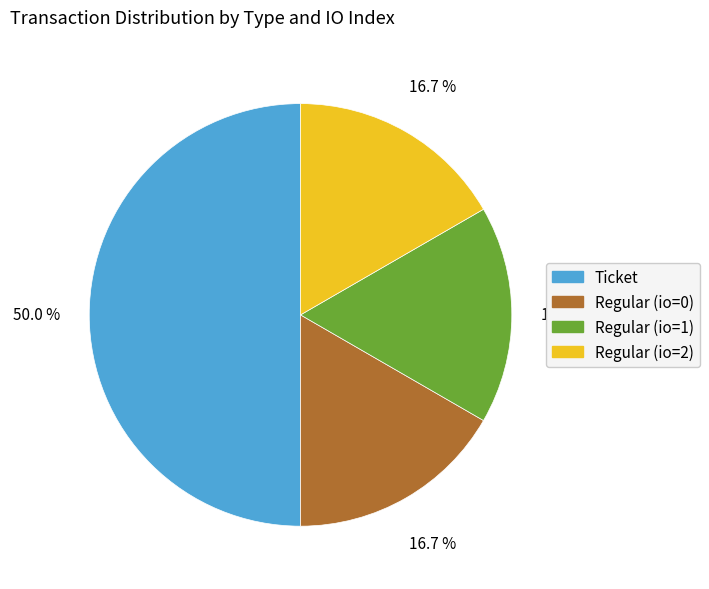

Approximately how many times larger is the value at Ticket compared to Regular (io=1)?

3.0